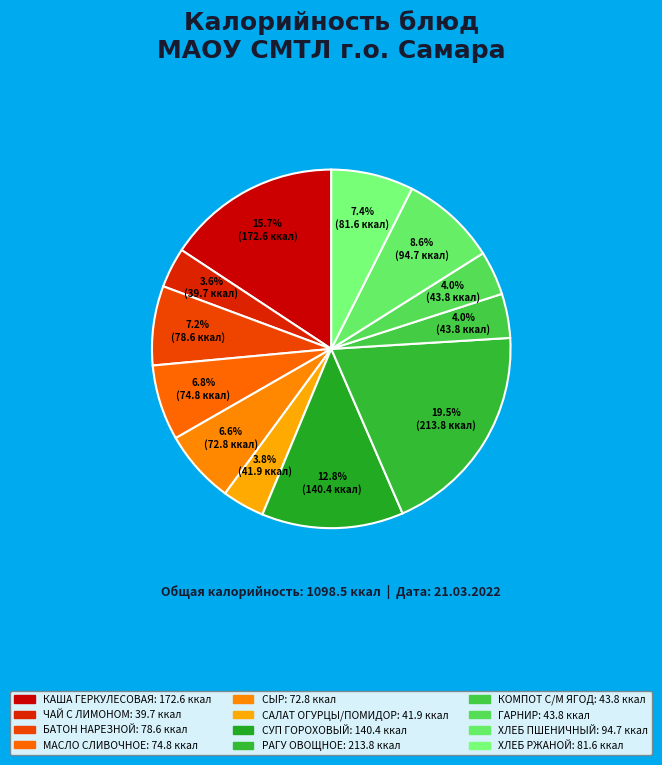

Count the number of slices in the pie.

12